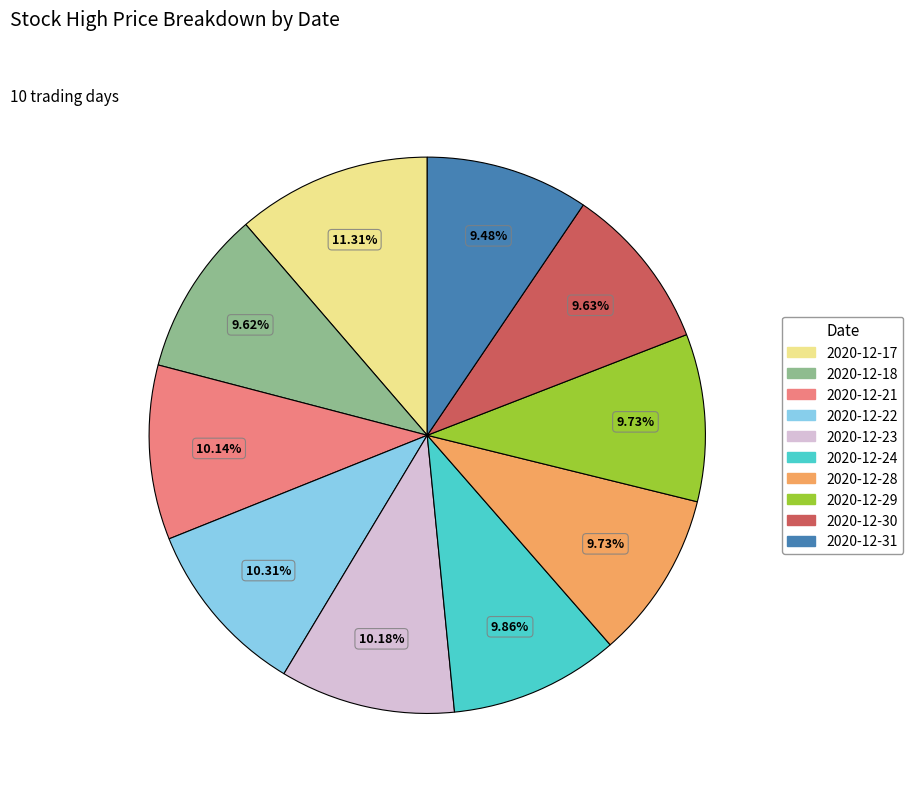

Which has a higher value, 2020-12-18 or 2020-12-23?

2020-12-23